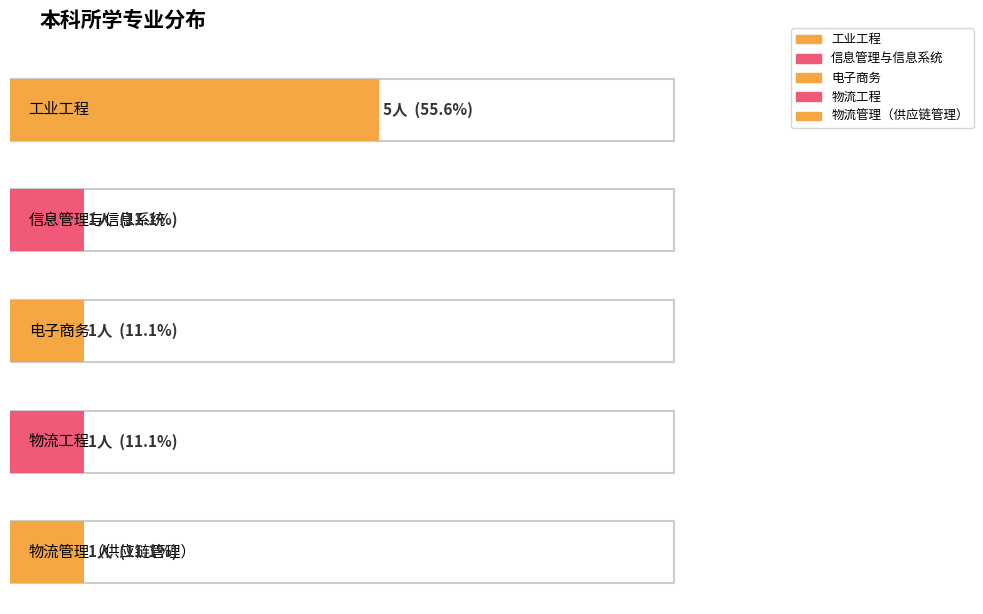

Are the bars horizontal?

Yes